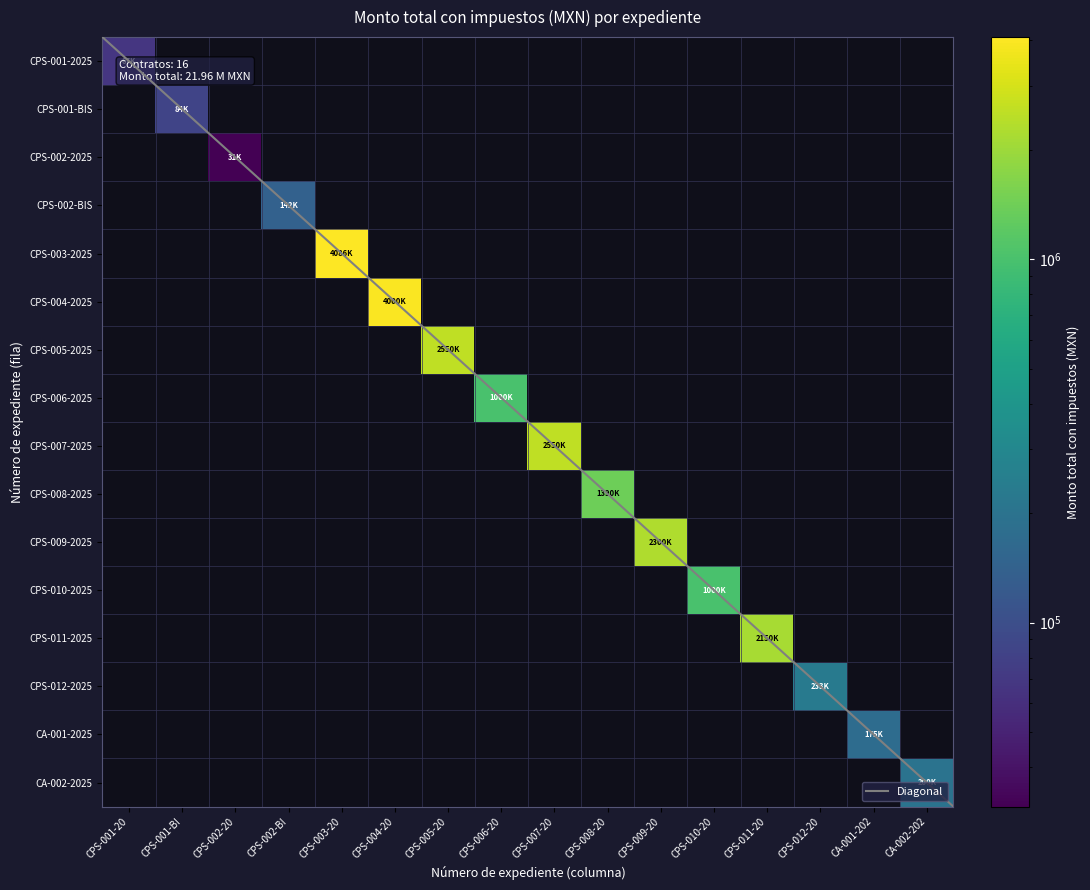

List the series in order of their peak value, highest first.

CPS-003-2025, CPS-004-2025, CPS-005-2025, CPS-007-2025, CPS-009-2025, CPS-011-2025, CPS-008-2025, CPS-006-2025, CPS-010-2025, CPS-012-2025, CA-002-2025, CA-001-2025, CPS-002-BIS-2025, CPS-001-BIS-2025, CPS-001-2025, CPS-002-2025